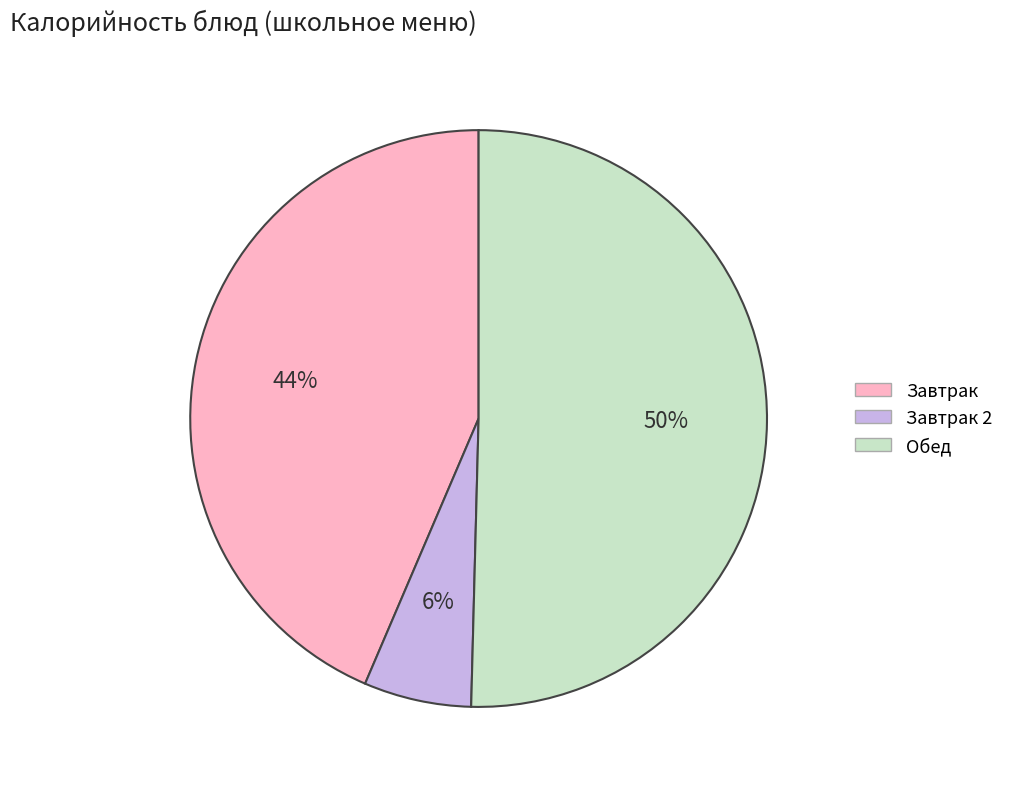

Combined, do Обед and Завтрак 2 account for over 50%?

Yes